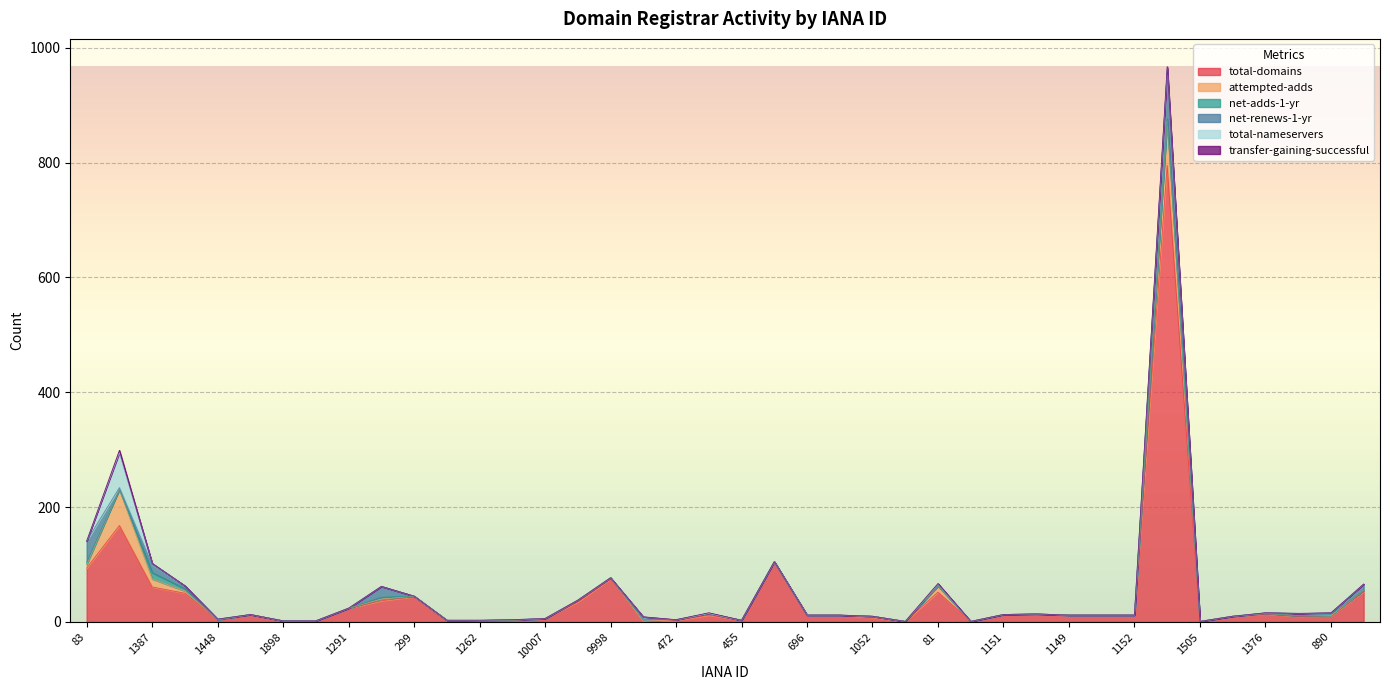

In transfer-gaining-successful, how many points are higher than both neighbors (excluding endpoints)?

4